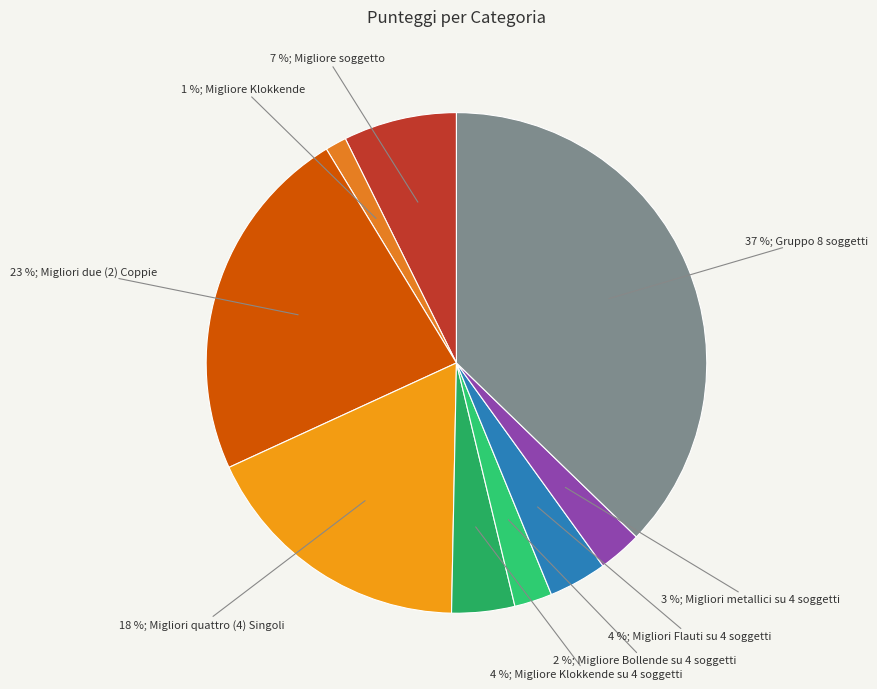

How many segments does this pie chart have?

9